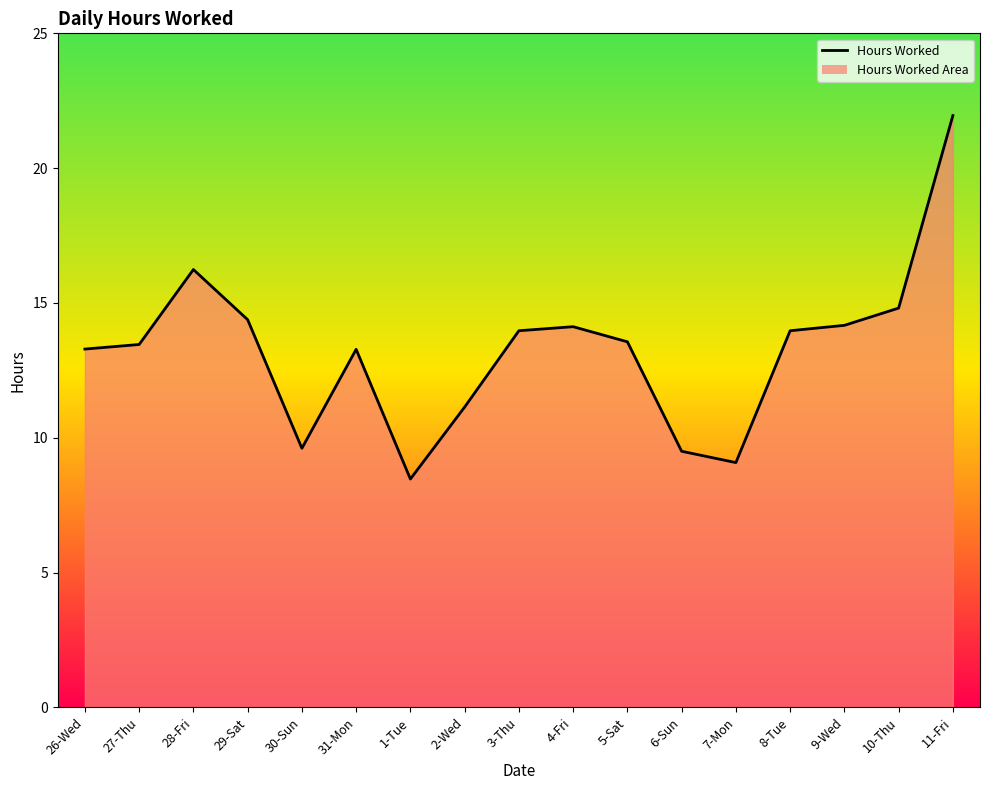

What is the difference between the values at 29-Sat and 26-Wed?

1.1